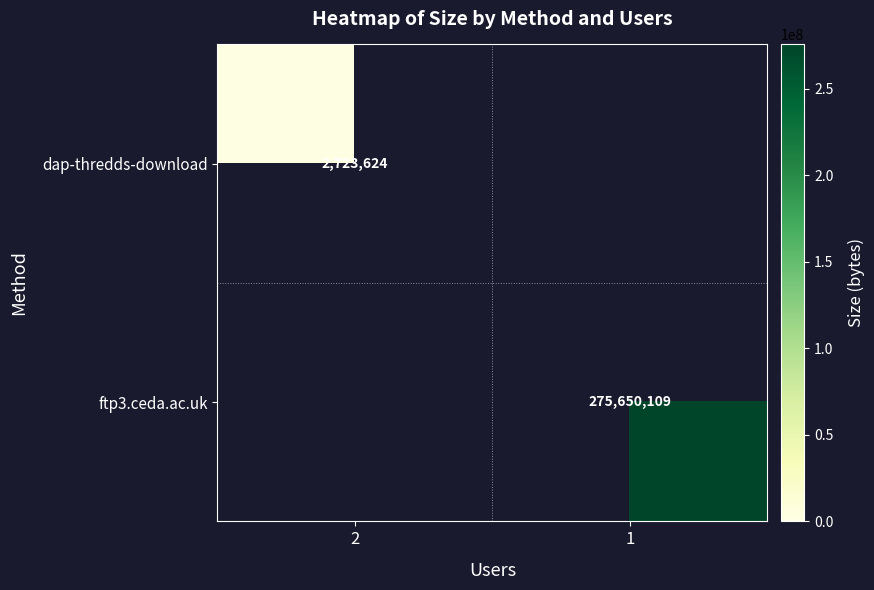

The value of dap-thredds-download at 2 is 4862547. True or false?

False